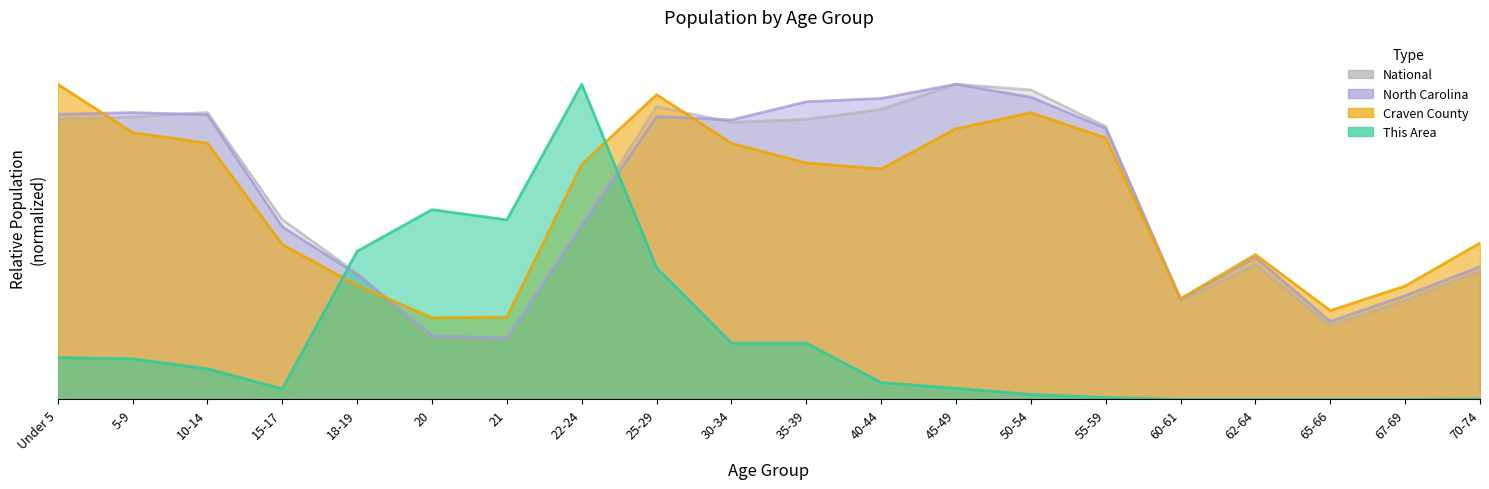

Reading left to right, extract all data points from this chart.

This Area: Under 5=0.1	5-9=0.1	10-14=0.1	15-17=0.0	18-19=0.5	20=0.6	21=0.6	22-24=1.0	25-29=0.4	30-34=0.2	35-39=0.2	40-44=0.1	45-49=0.0	50-54=0.0	55-59=0.0	60-61=0.0	62-64=0.0	65-66=0.0	67-69=0.0	70-74=0.0
Craven County: Under 5=1.0	5-9=0.8	10-14=0.8	15-17=0.5	18-19=0.4	20=0.3	21=0.3	22-24=0.7	25-29=1.0	30-34=0.8	35-39=0.8	40-44=0.7	45-49=0.9	50-54=0.9	55-59=0.8	60-61=0.3	62-64=0.5	65-66=0.3	67-69=0.4	70-74=0.5
North Carolina: Under 5=0.9	5-9=0.9	10-14=0.9	15-17=0.5	18-19=0.4	20=0.2	21=0.2	22-24=0.6	25-29=0.9	30-34=0.9	35-39=0.9	40-44=1.0	45-49=1.0	50-54=1.0	55-59=0.9	60-61=0.3	62-64=0.5	65-66=0.2	67-69=0.3	70-74=0.4
National: Under 5=0.9	5-9=0.9	10-14=0.9	15-17=0.6	18-19=0.4	20=0.2	21=0.2	22-24=0.6	25-29=0.9	30-34=0.9	35-39=0.9	40-44=0.9	45-49=1.0	50-54=1.0	55-59=0.9	60-61=0.3	62-64=0.4	65-66=0.2	67-69=0.3	70-74=0.4